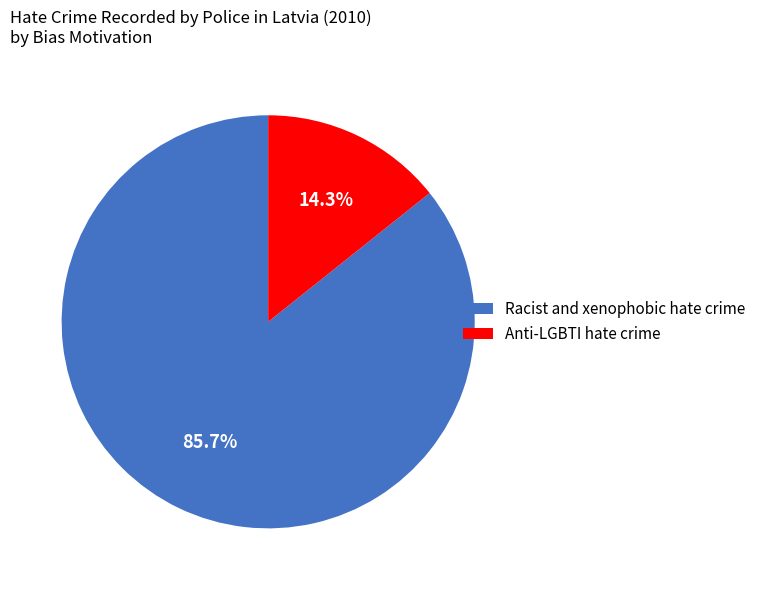

Which category has the biggest portion of the pie?

Racist and xenophobic hate crime